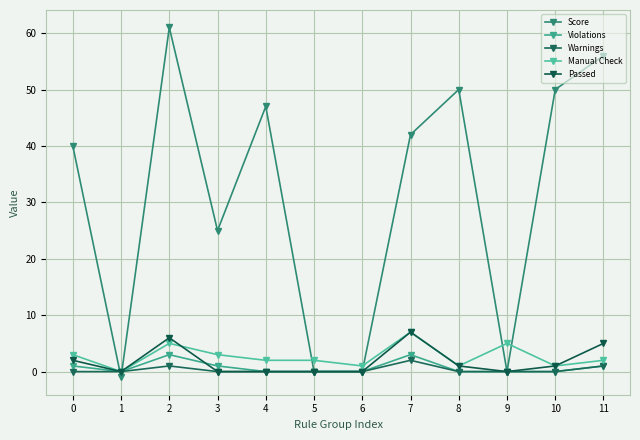

Is the value of Violations at 11 greater than the value of Score at 11?

No